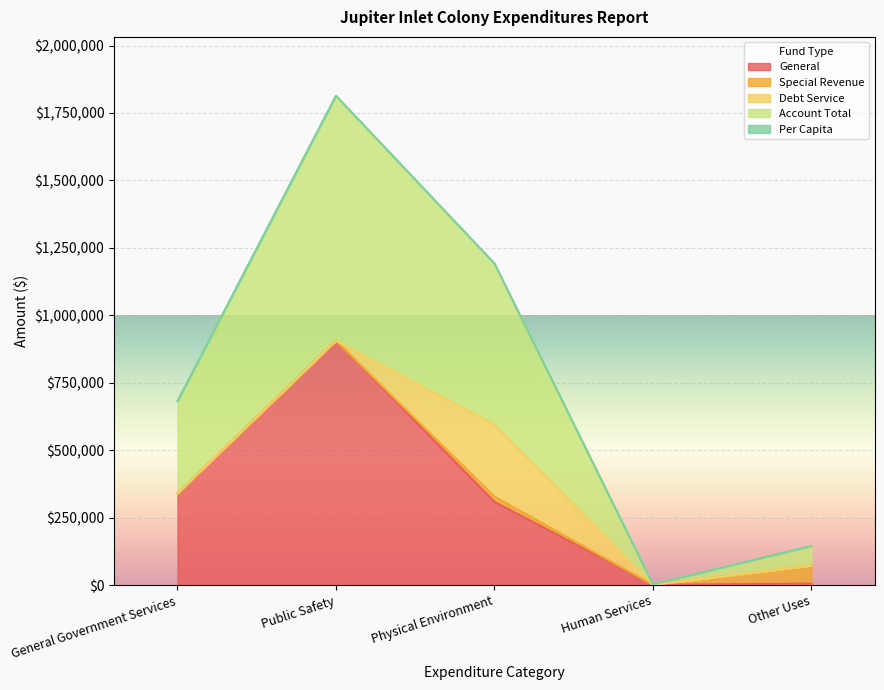

Where is General nearest to the value 453794?

General Government Services